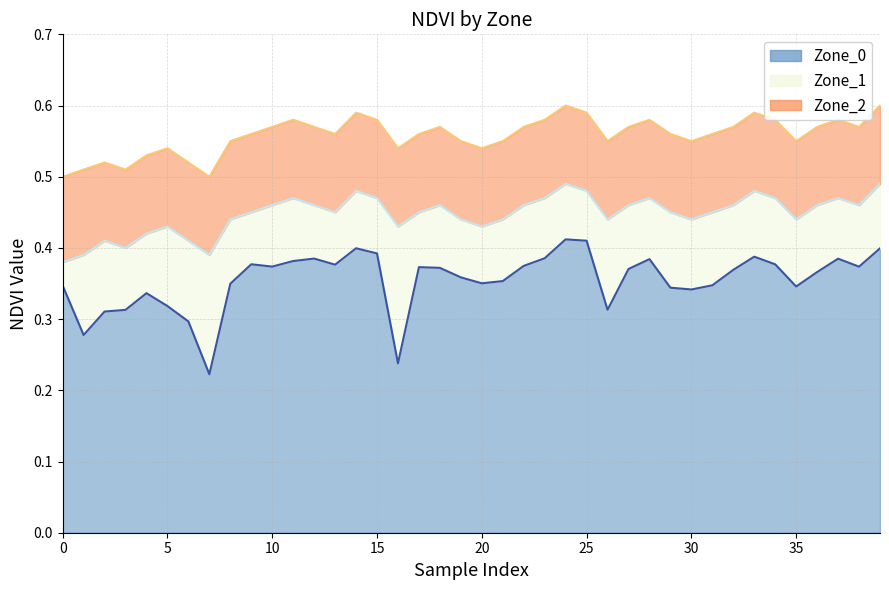

What is the difference between the maximum and second lowest values in the Zone_2 series?

0.1